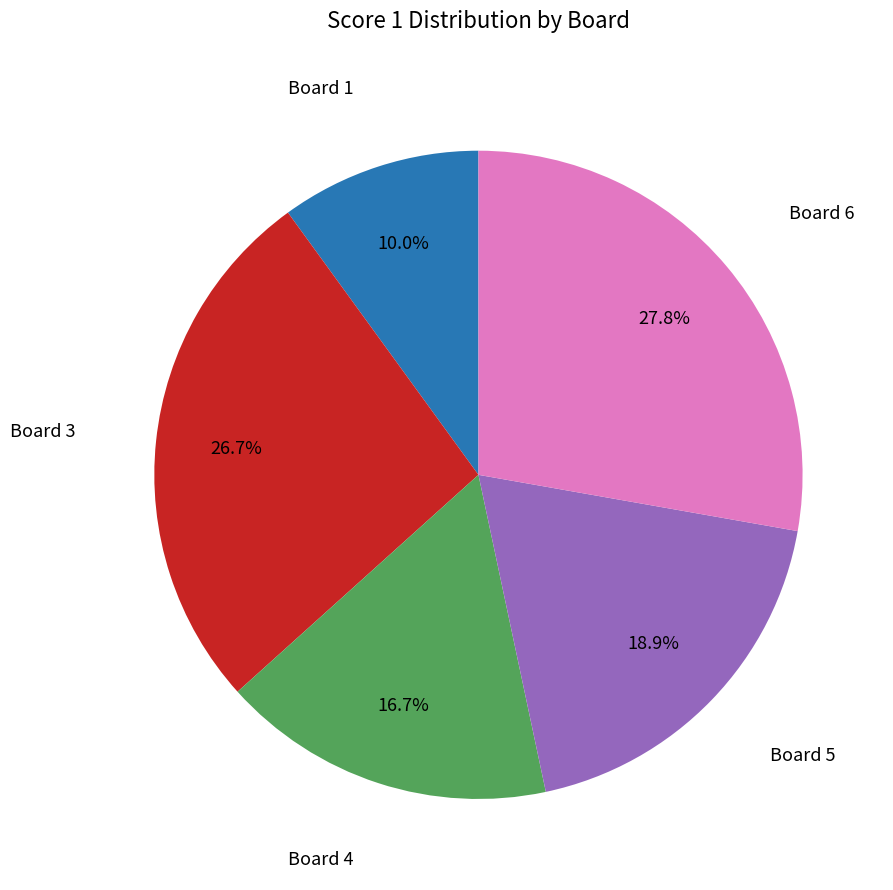

How many segments does this pie chart have?

5